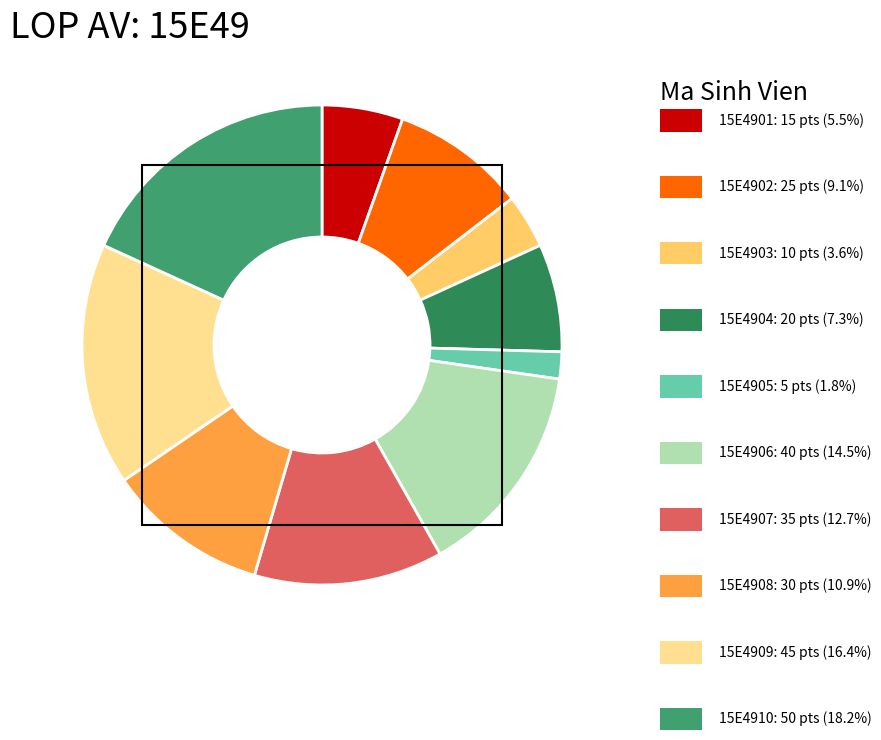

How many segments does this pie chart have?

10